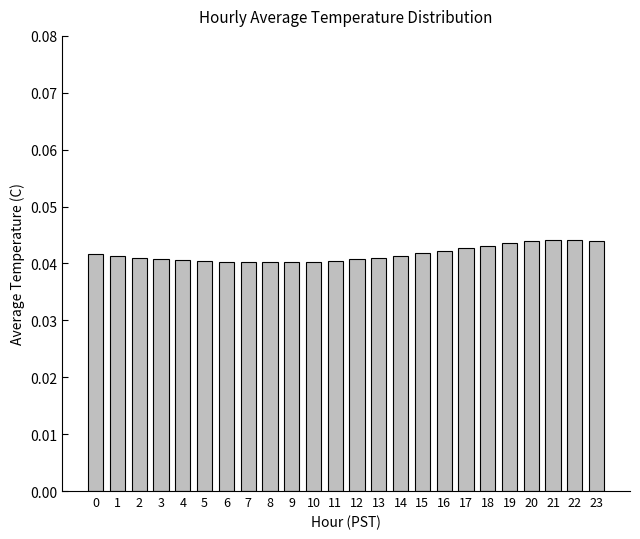

What is the sum of all values?

1.0